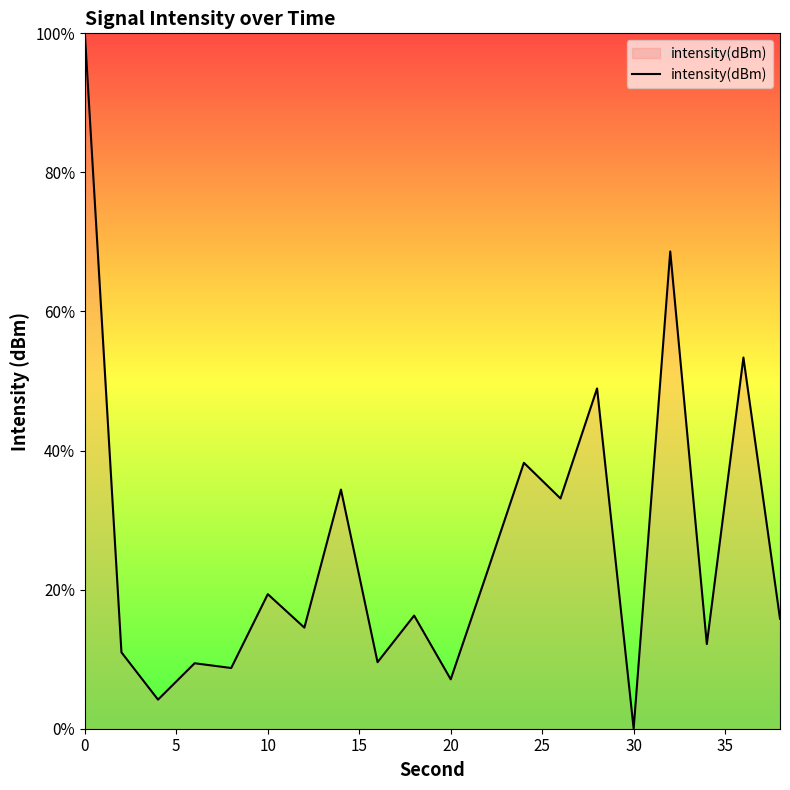

Which label corresponds to the smallest value in the chart?

30